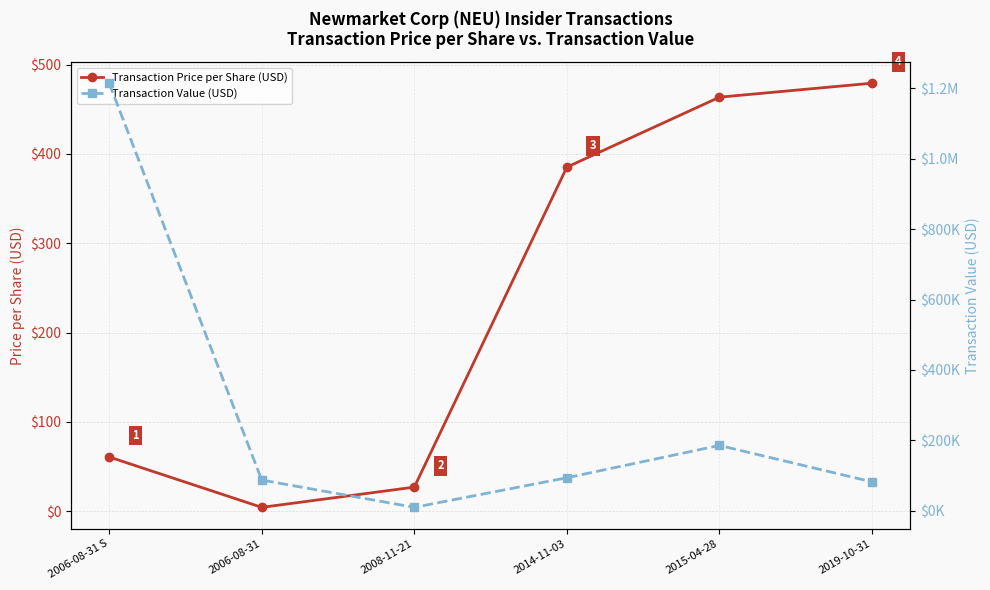

True or false: Transaction Value (USD) and Transaction Price per Share (USD) intersect in this chart.

False